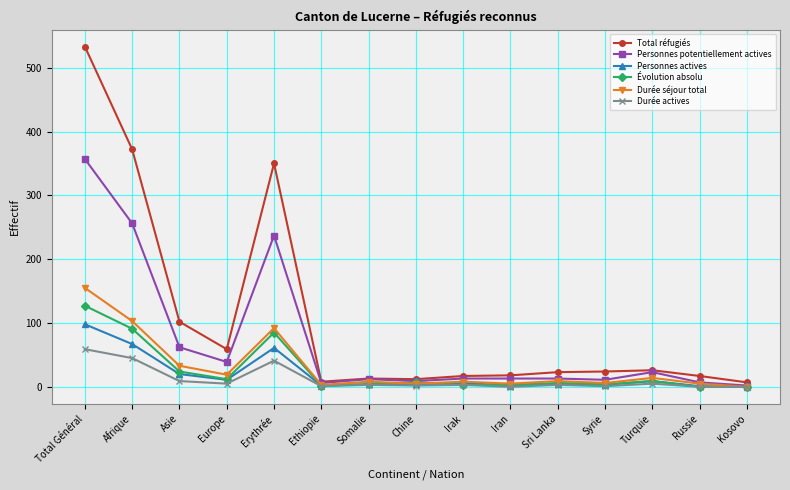

What are all the series names shown in the legend?

Total réfugiés, Personnes potentiellement actives, Personnes actives, Évolution absolu, Durée séjour total, Durée actives